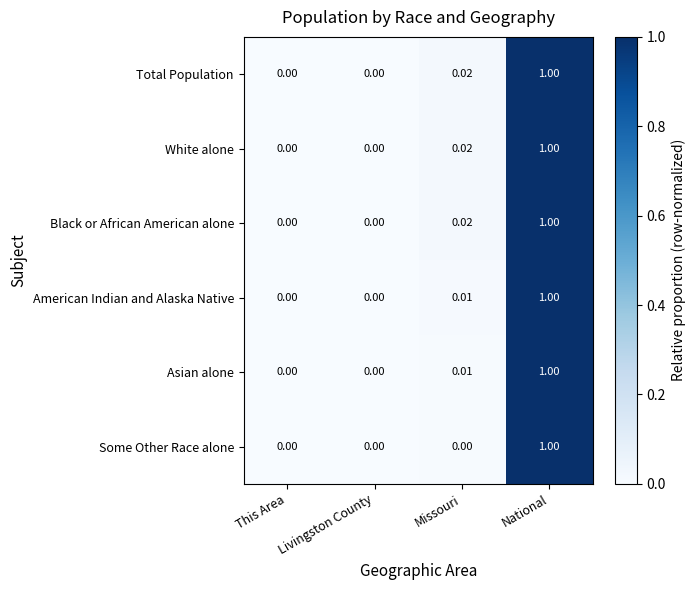

How many values in White alone are above zero?

2